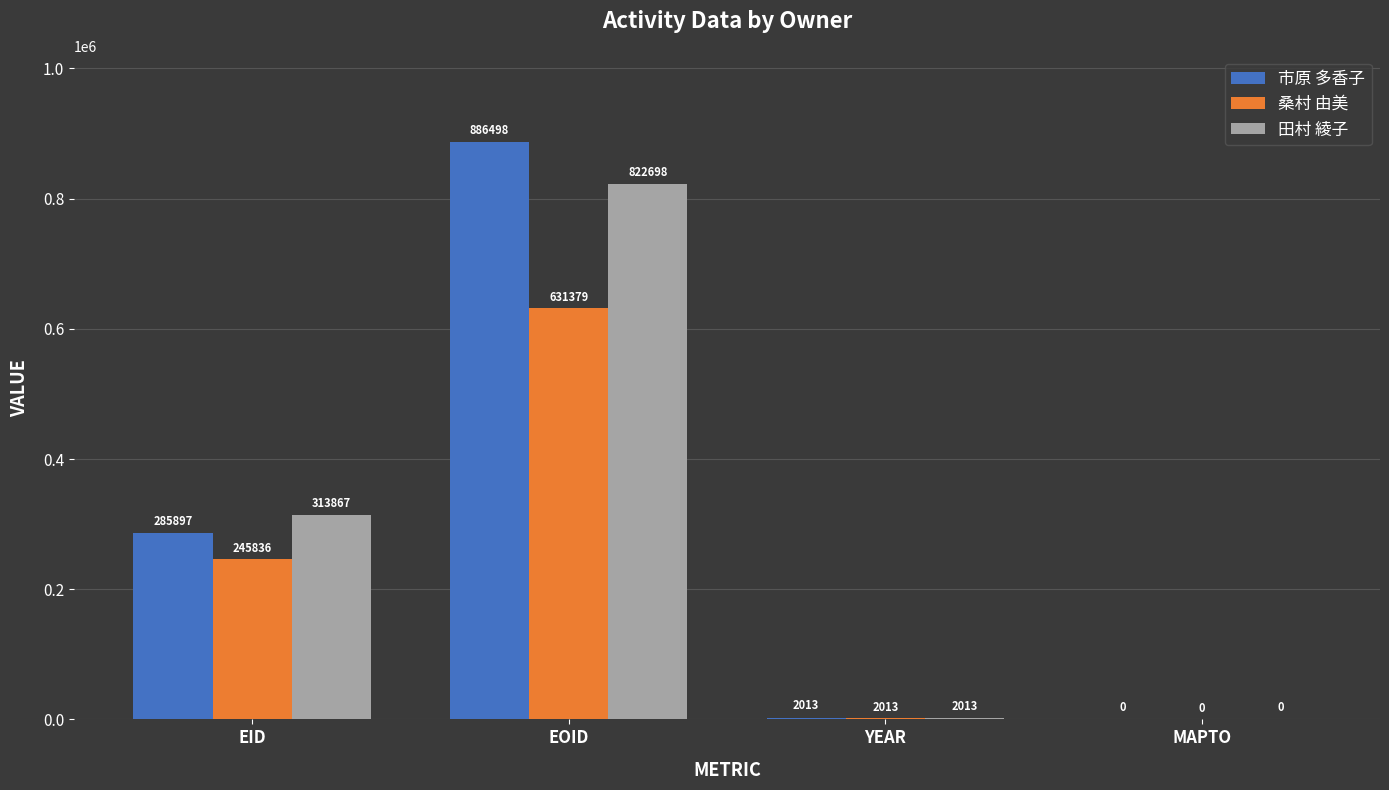

True or false: 桑村 由美 has a value of 2013 at YEAR.

True